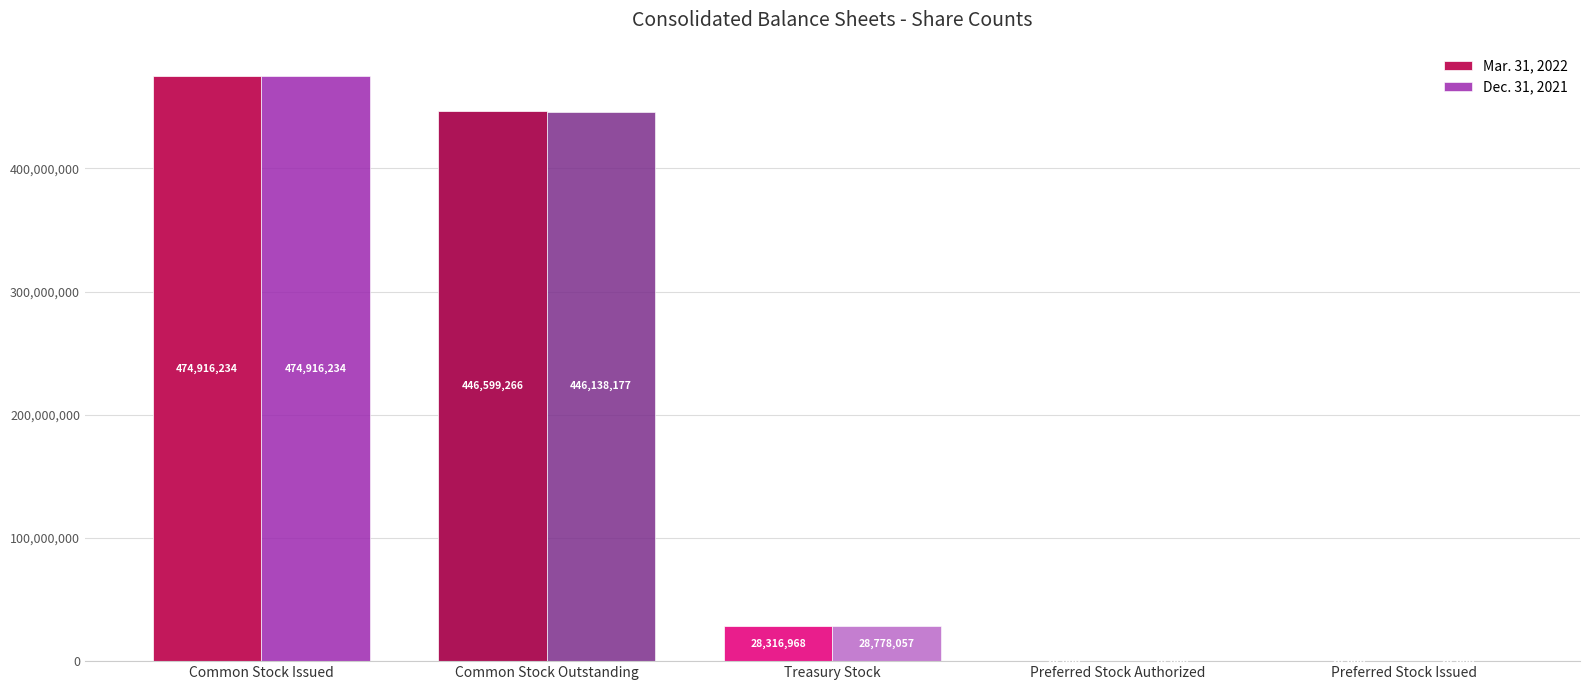

Which series changed the most between Common Stock Outstanding and Preferred Stock Authorized?

Mar. 31, 2022